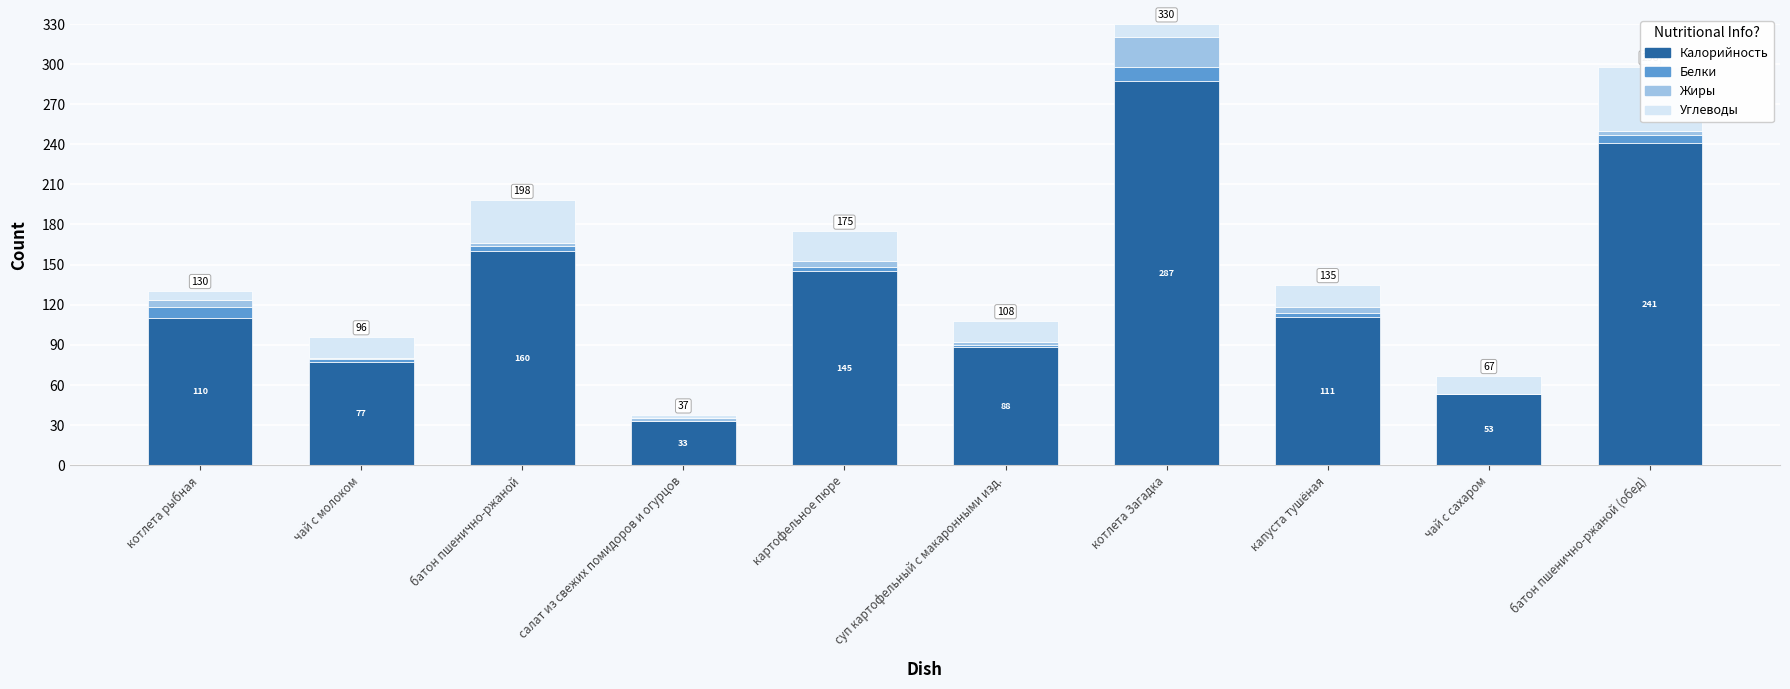

True or false: Жиры has a value of 2.5 at салат из свежих помидоров и огурцов.

True